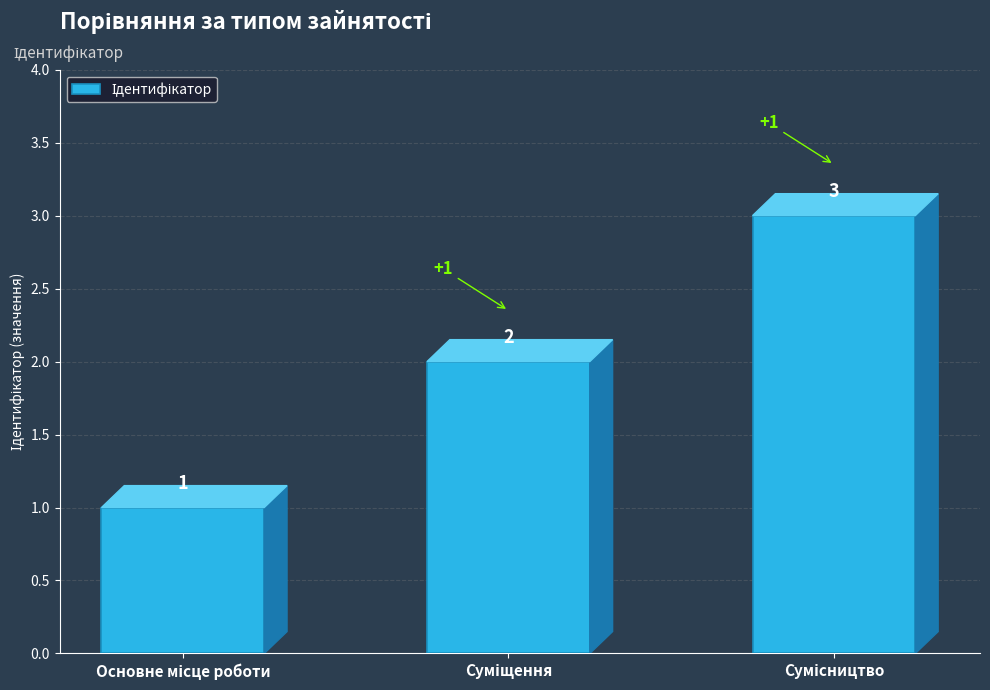

What is the greatest value displayed?

3